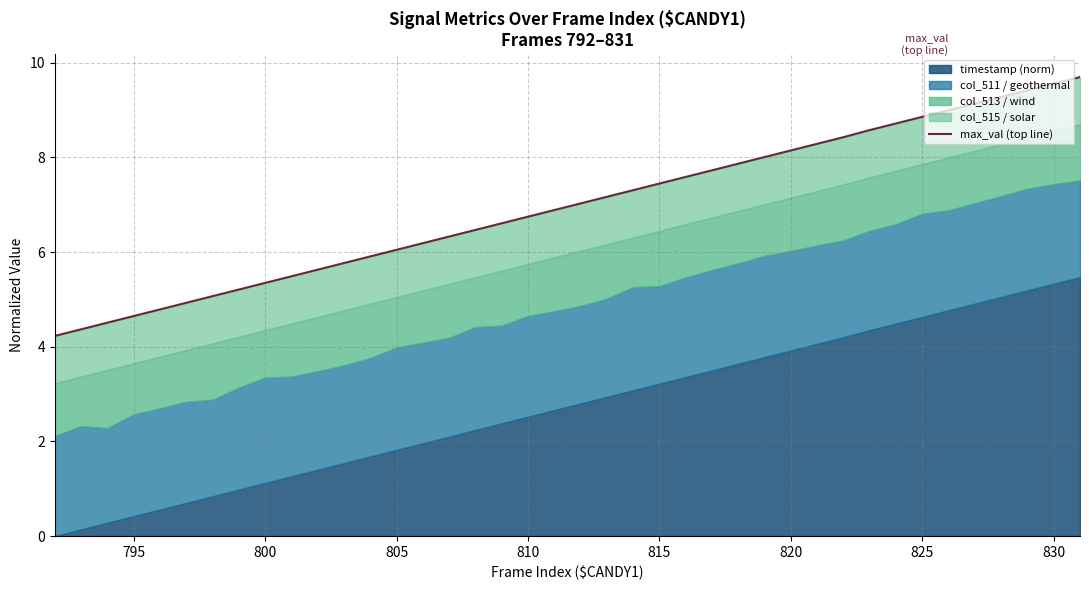

What is the difference between the maximum and minimum values?

5.5